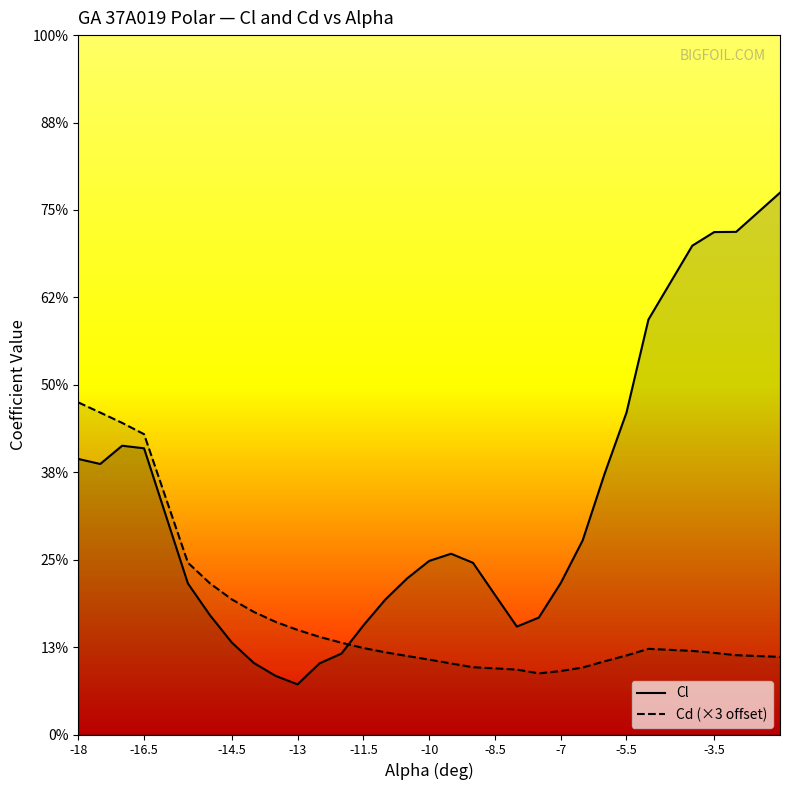

Count the number of data series in this chart.

2